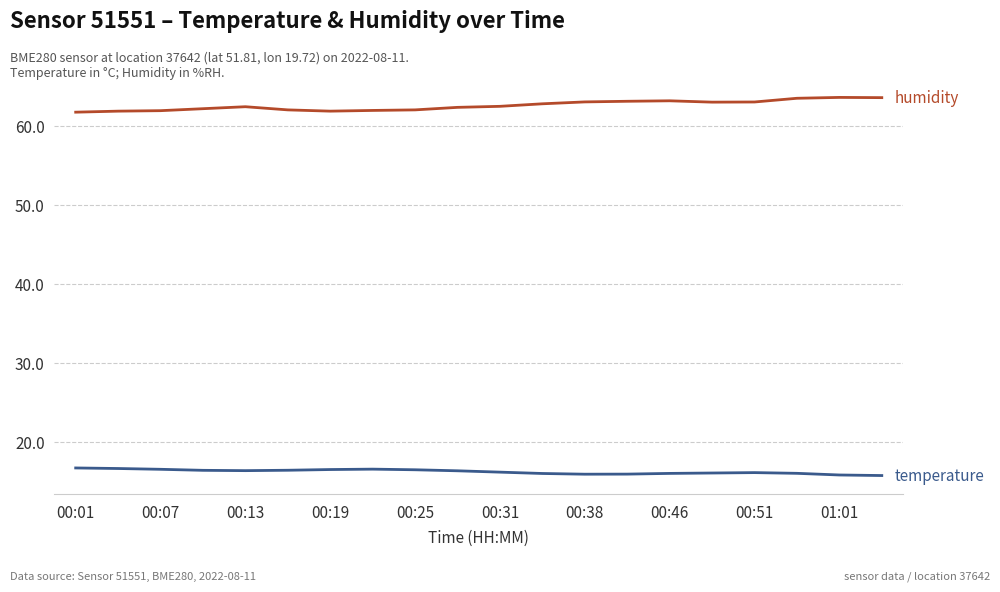

What is the smallest value displayed?

15.7